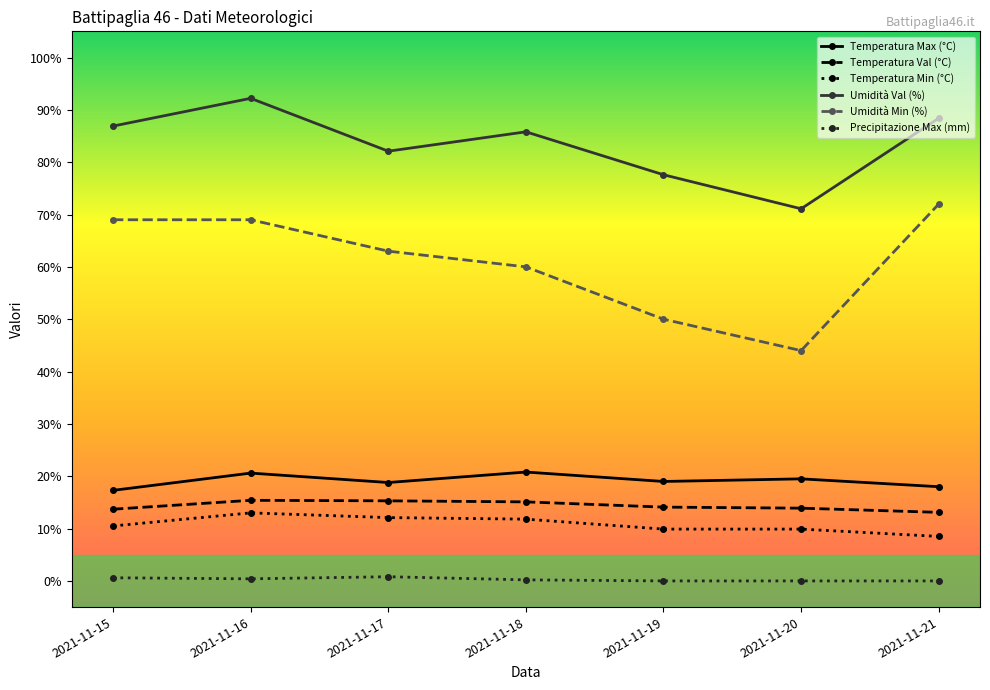

What is the value of the Temperatura Max (°C) point at the 4th from the left?

20.8